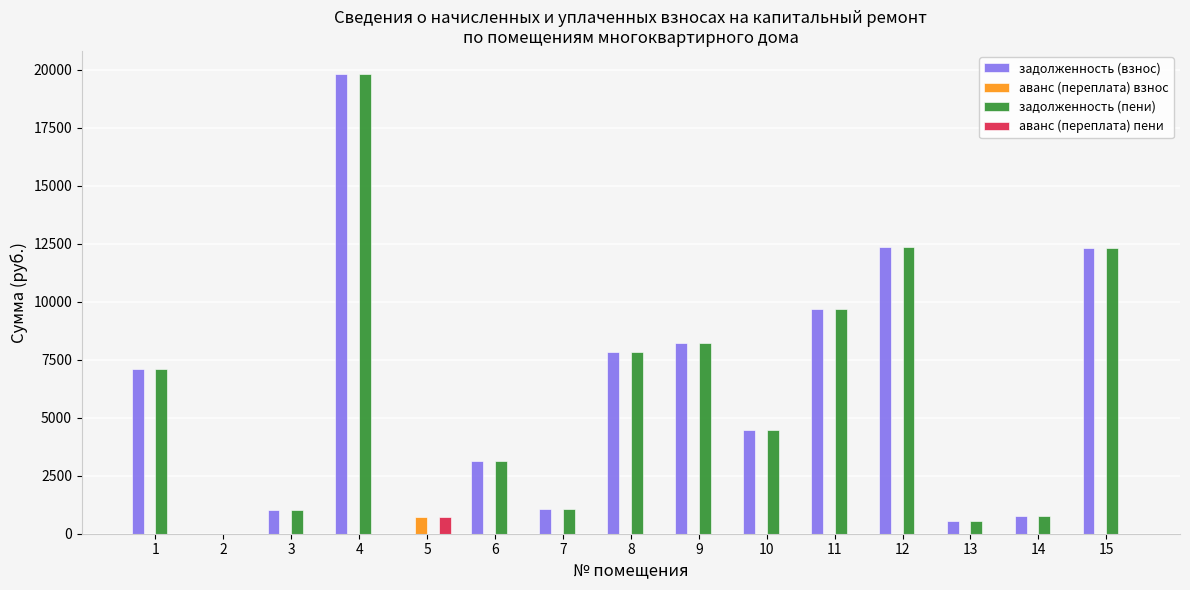

What are all the series names shown in the legend?

задолженность (взнос), аванс (переплата) взнос, задолженность (пени), аванс (переплата) пени